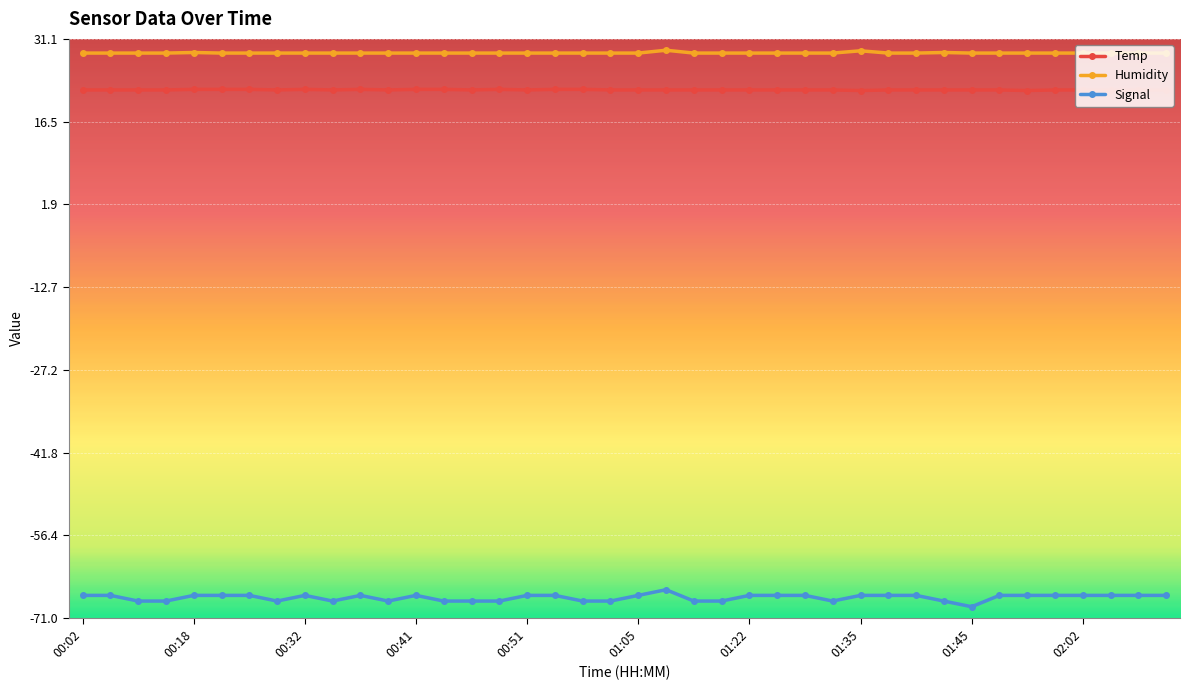

True or false: Signal and Temp cross at least once.

False